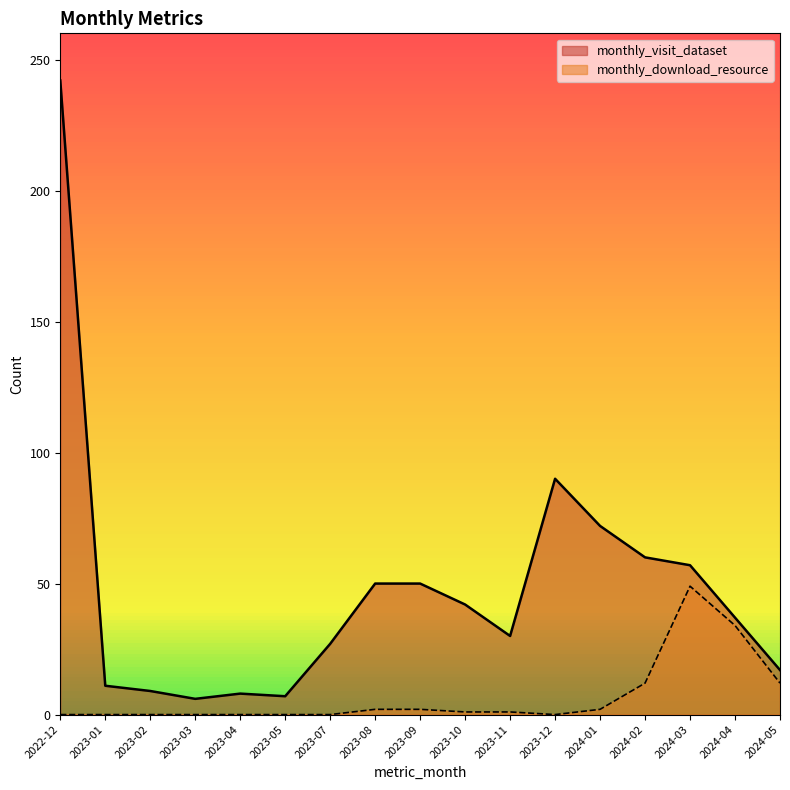

Reading left to right, transcribe all the data shown in this chart.

monthly_visit_dataset: 242	11	9	6	8	7	27	50	50	42	30	90	72	60	57	37	17
monthly_download_resource: 0	0	0	0	0	0	0	2	2	1	1	0	2	12	49	34	12